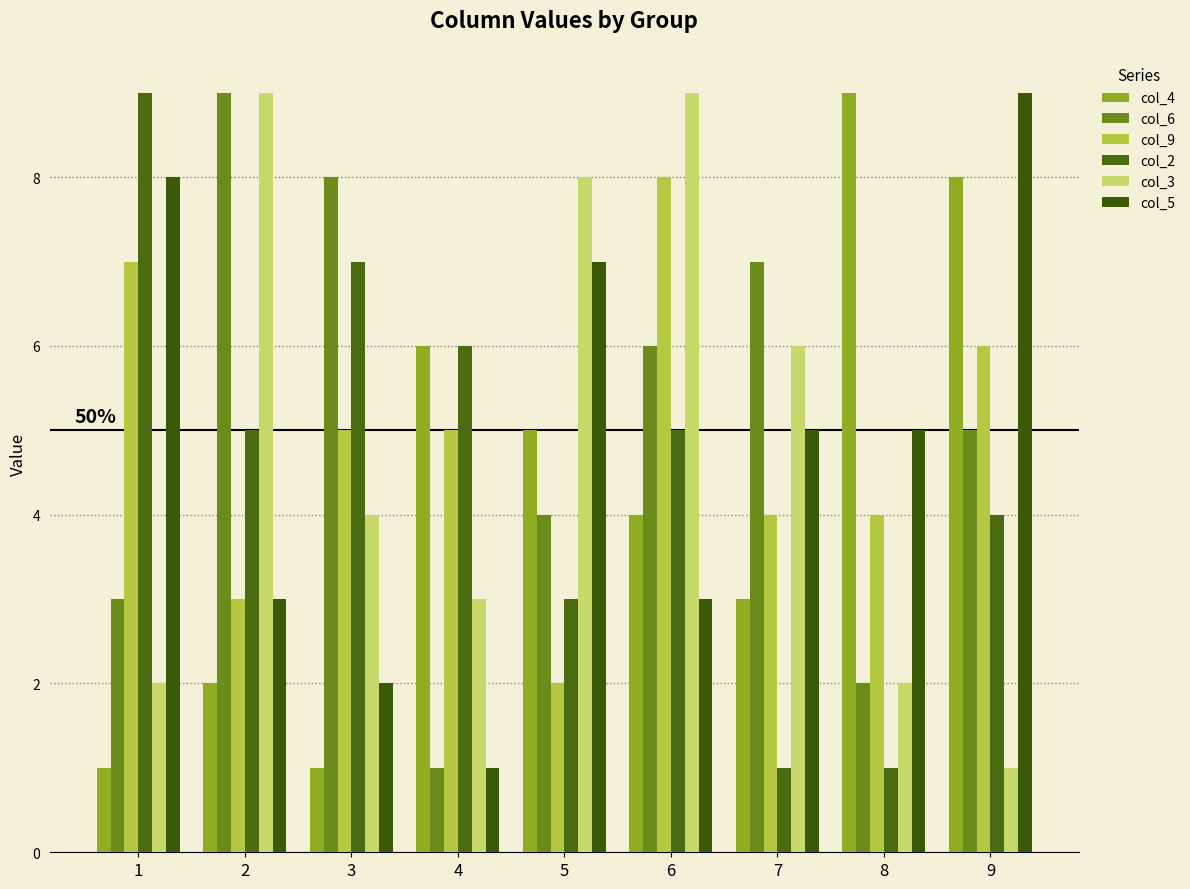

How many bars are there in total?

54